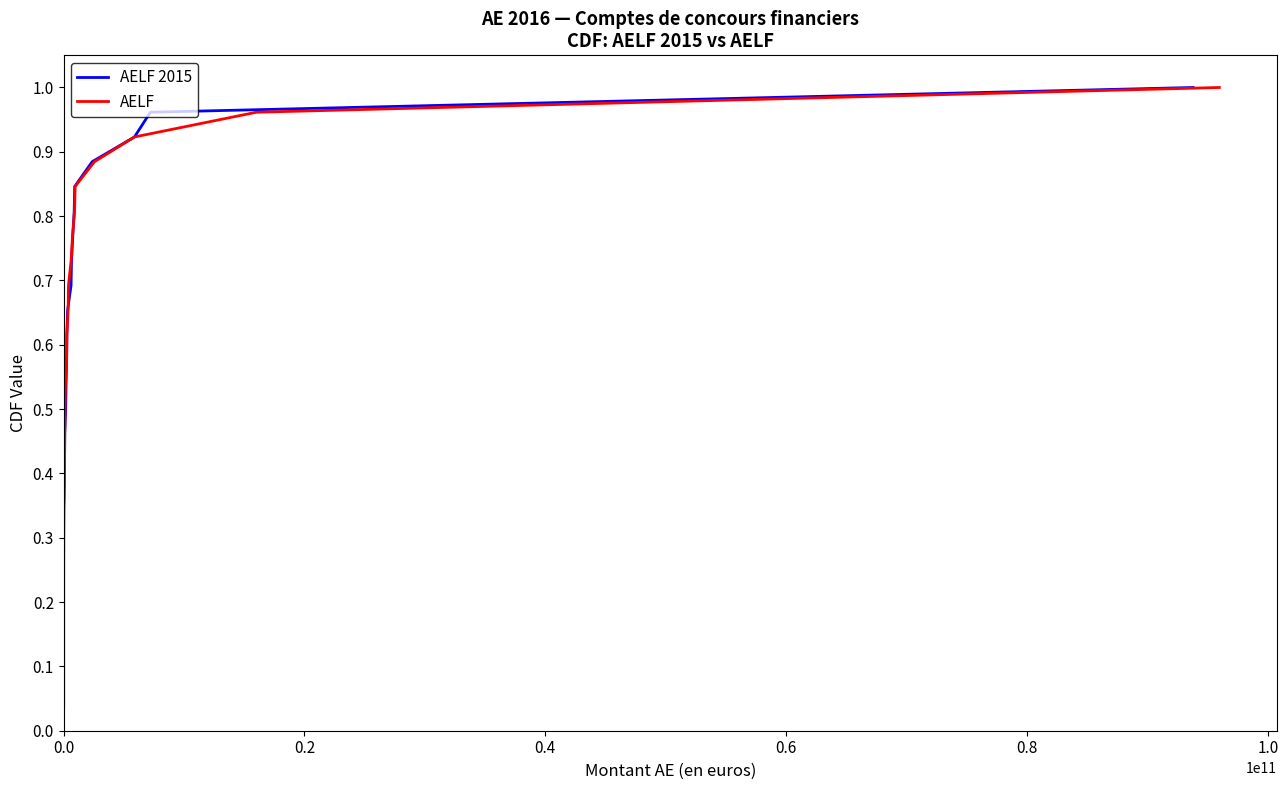

True or false: AELF and AELF 2015 cross at least once.

False